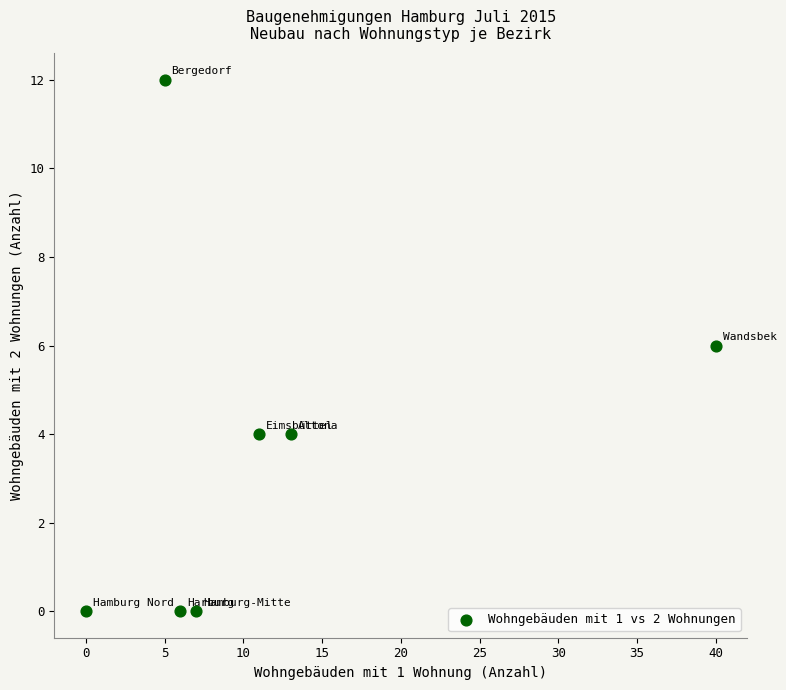

What is the average X value?

12